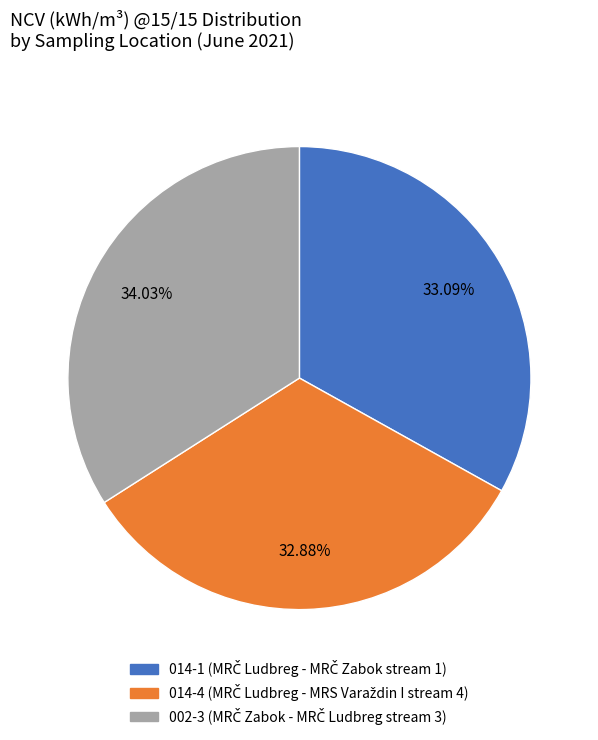

Does 014-1 represent more than half of the total?

No